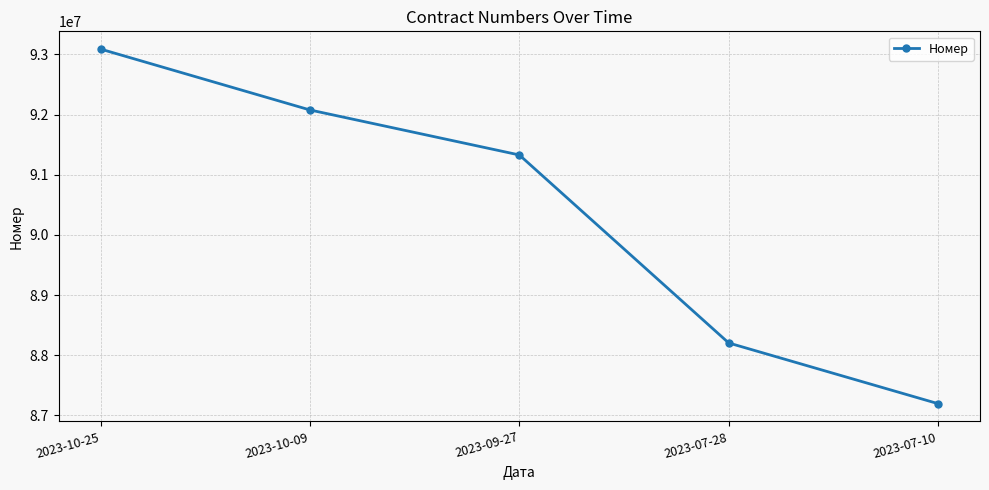

Reading left to right, extract all data points from this chart.

2023-10-25=93088010	2023-10-09=92075810	2023-09-27=91327835	2023-07-28=88202667	2023-07-10=87193679